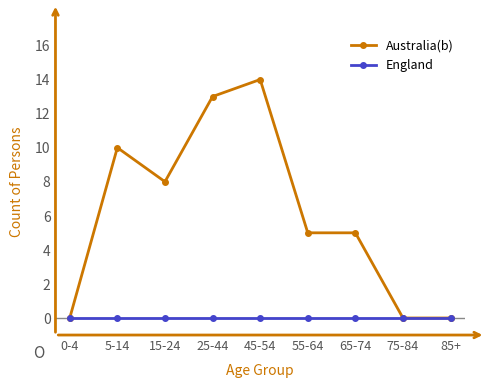

Where is the first local minimum for Australia(b)?

15-24